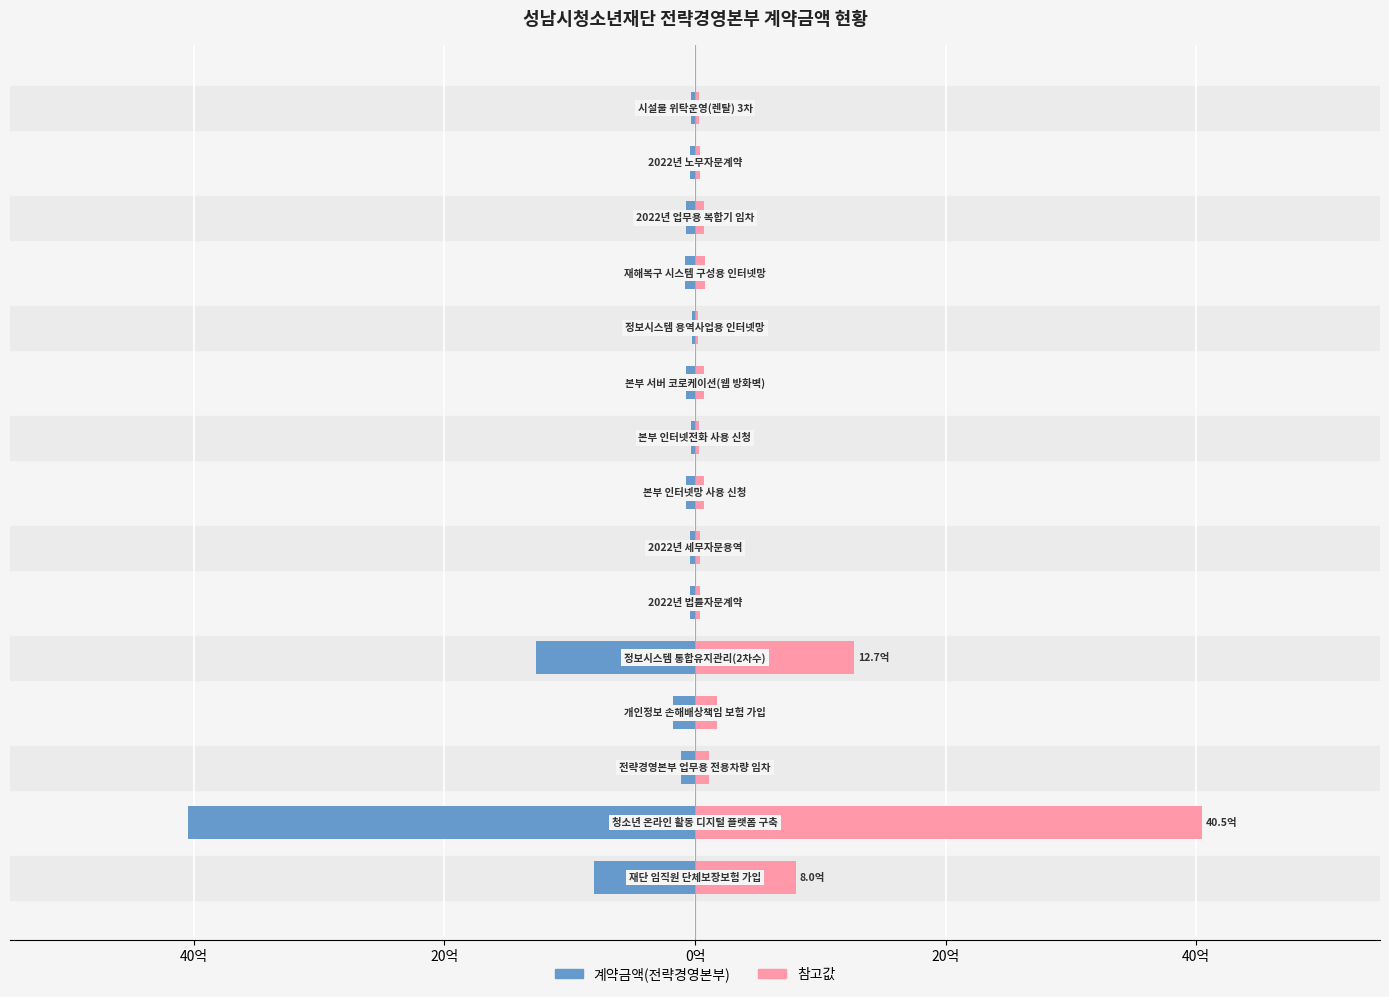

What is the maximum value for 계약금액(전략경영본부)?

-0.3